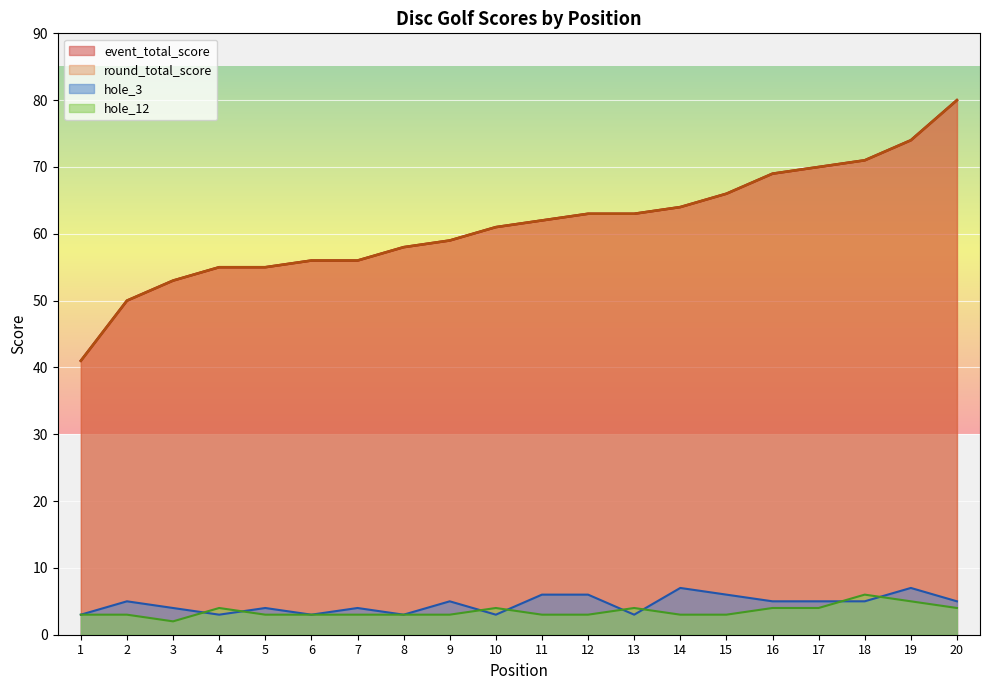

Reading right to left, extract all data points from this chart.

event_total_score: 20=80	19=74	18=71	17=70	16=69	15=66	14=64	12=63	12=63	11=62	10=61	9=59	8=58	6=56	6=56	4=55	4=55	3=53	2=50	1=41
round_total_score: 20=80	19=74	18=71	17=70	16=69	15=66	14=64	12=63	12=63	11=62	10=61	9=59	8=58	6=56	6=56	4=55	4=55	3=53	2=50	1=41
hole_3: 20=5	19=7	18=5	17=5	16=5	15=6	14=7	12=3	12=6	11=6	10=3	9=5	8=3	6=4	6=3	4=4	4=3	3=4	2=5	1=3
hole_12: 20=4	19=5	18=6	17=4	16=4	15=3	14=3	12=4	12=3	11=3	10=4	9=3	8=3	6=3	6=3	4=3	4=4	3=2	2=3	1=3